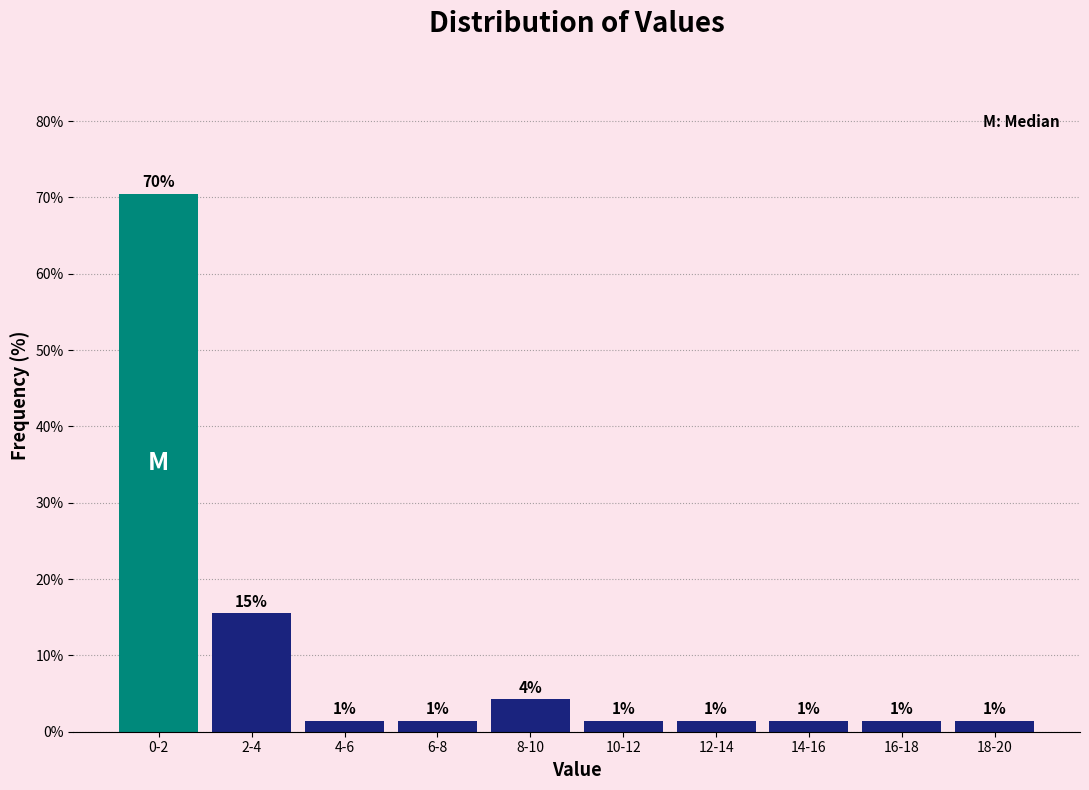

Does the chart contain any negative values?

No